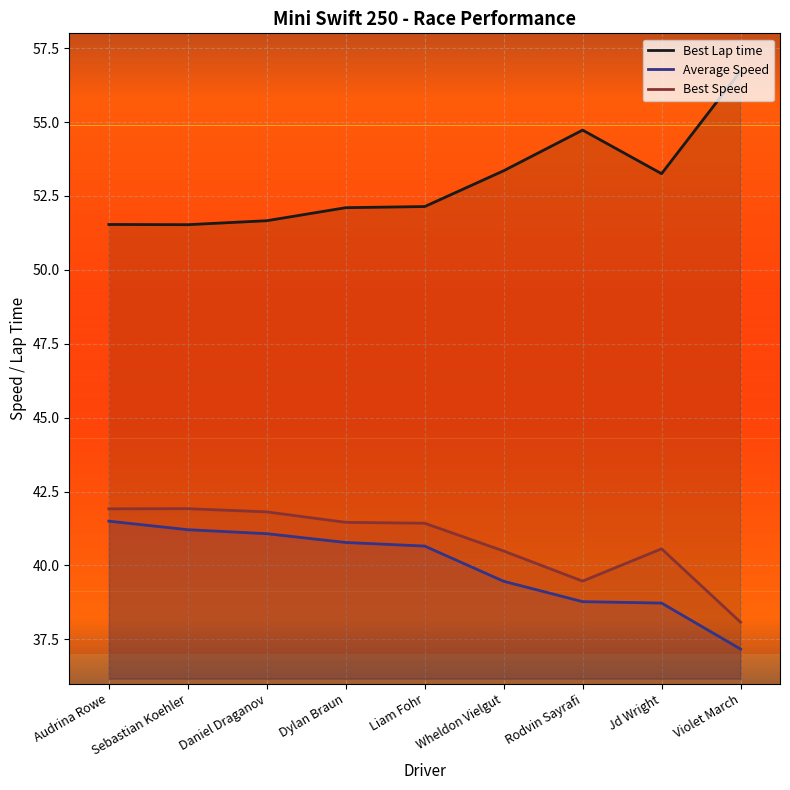

What position from the right is Rodvin Sayrafi?

3